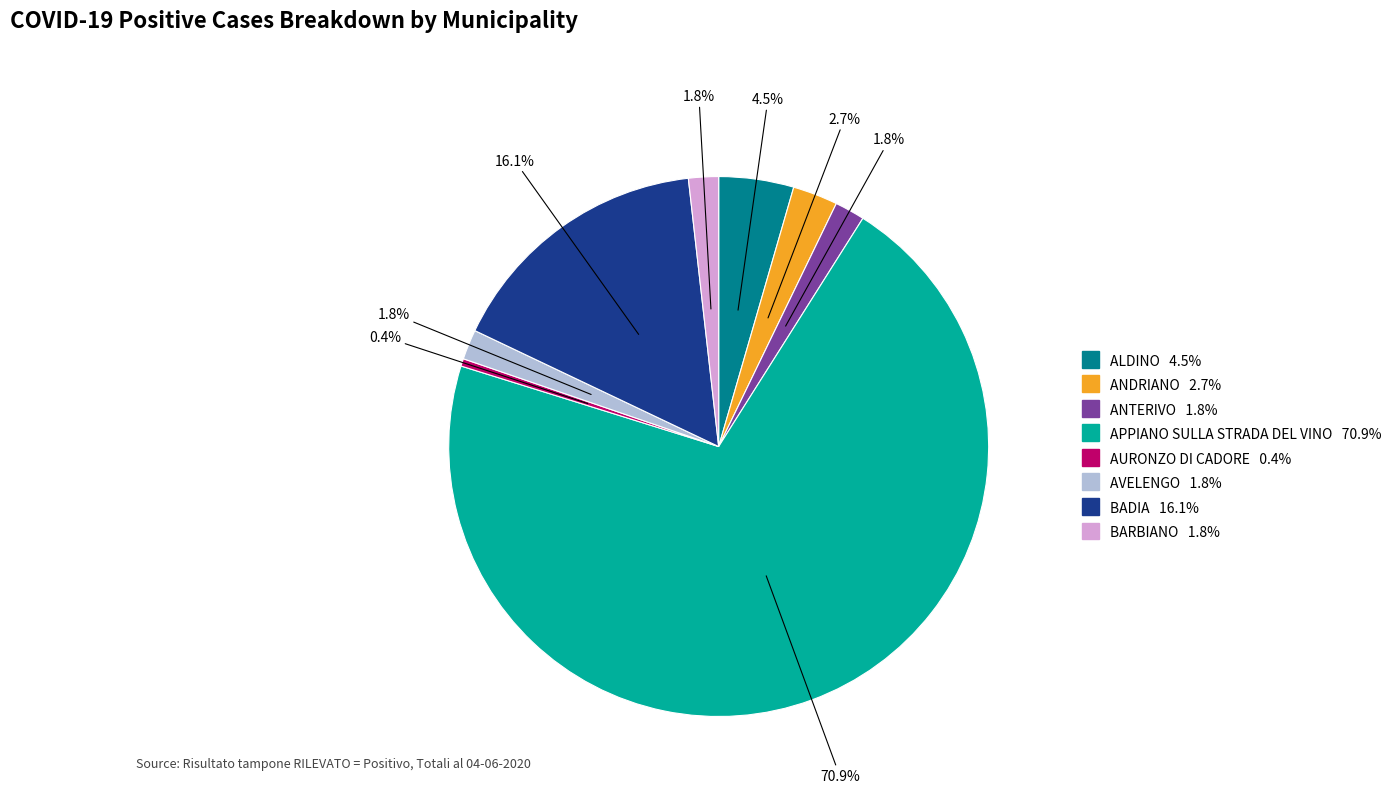

What is the majority slice?

APPIANO SULLA STRADA DEL VINO